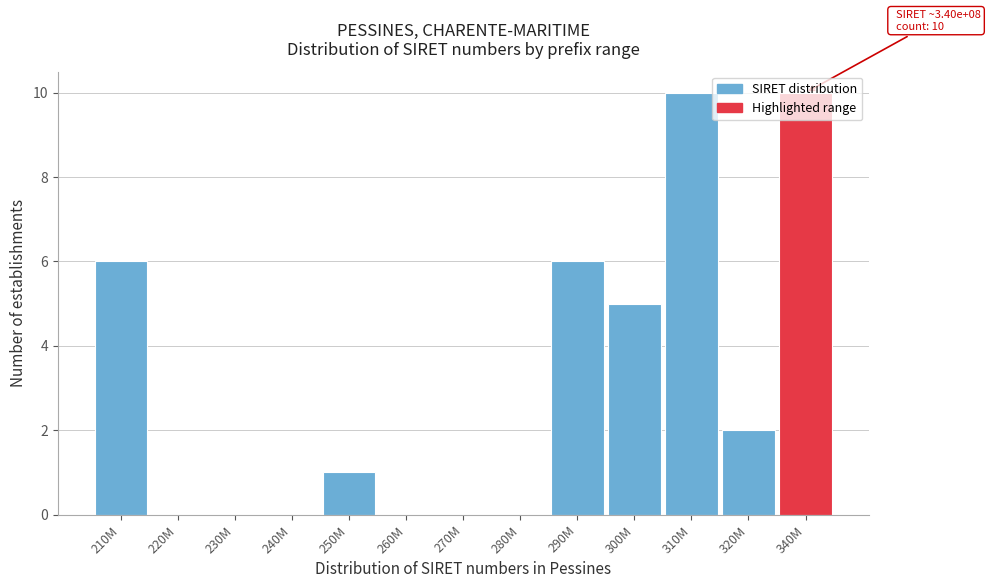

What is the sum of the values at 310M and 210M?

16